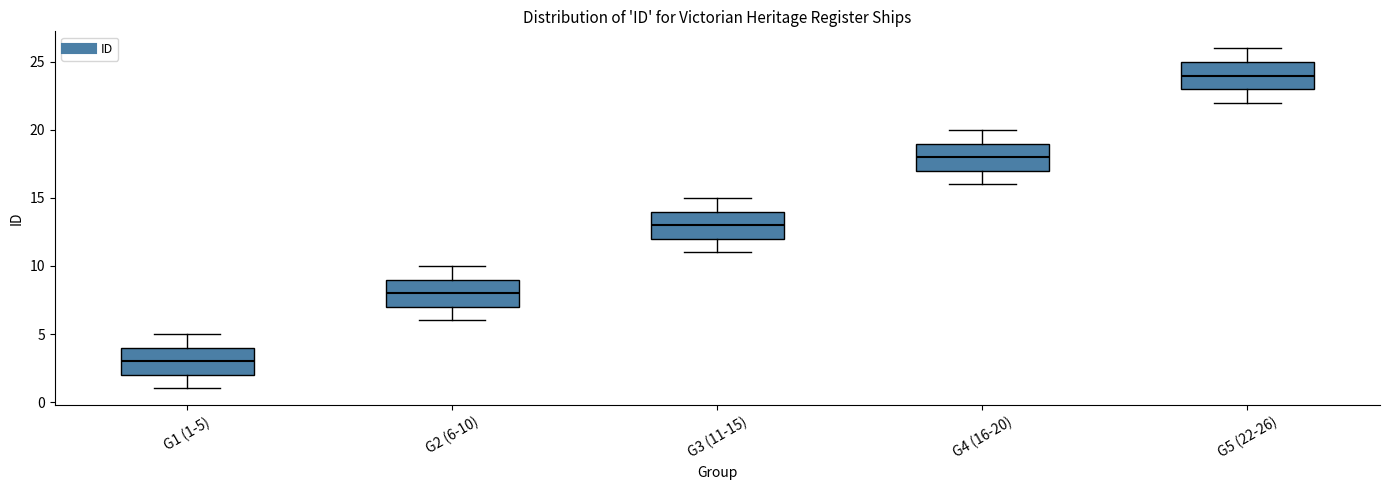

Which box has the highest median line?

G5 (22-26)